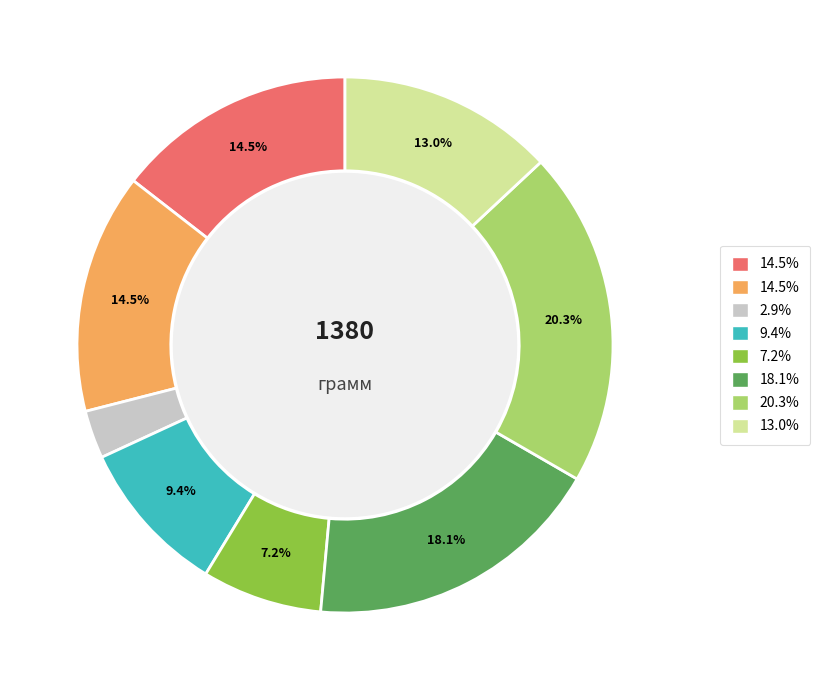

Is there a majority slice in this chart?

No